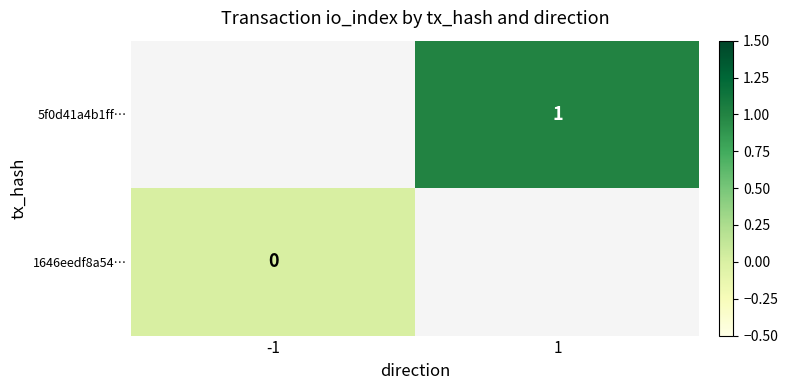

Count the number of data series in this chart.

2